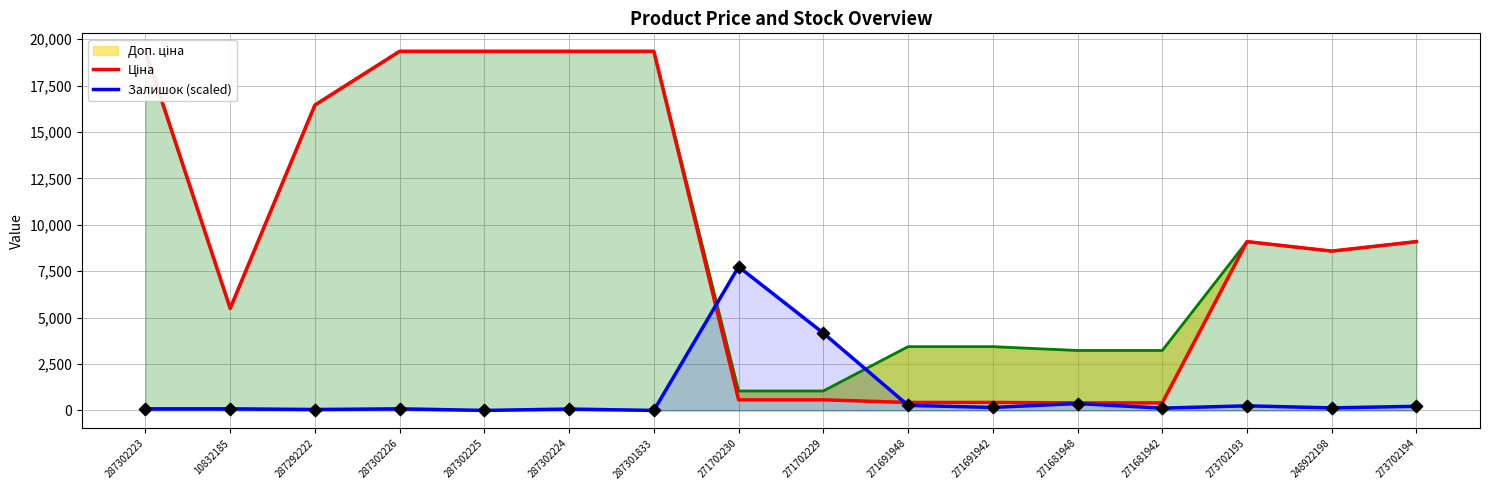

At which category is the sum across all series the highest?

287302223